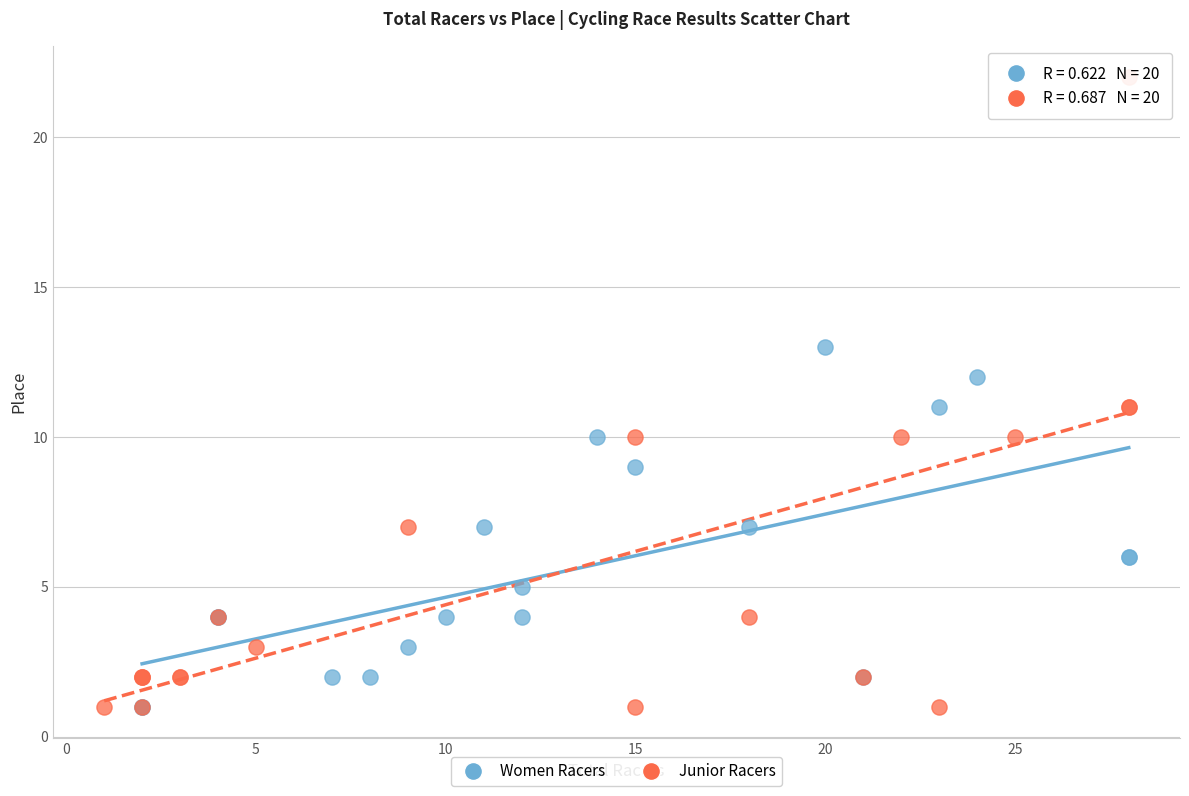

Which series reaches the maximum Y coordinate?

Junior Racers